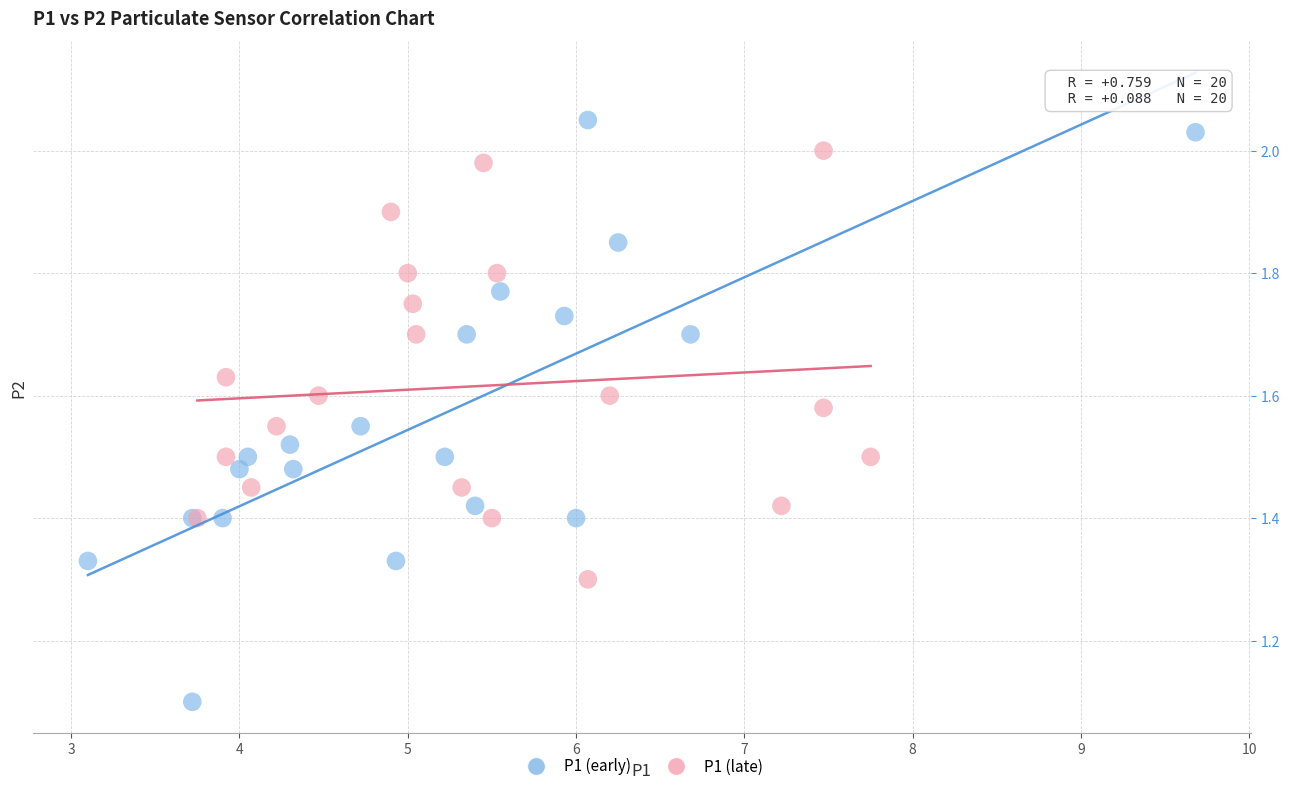

Which series reaches the maximum Y coordinate?

P1 (early)